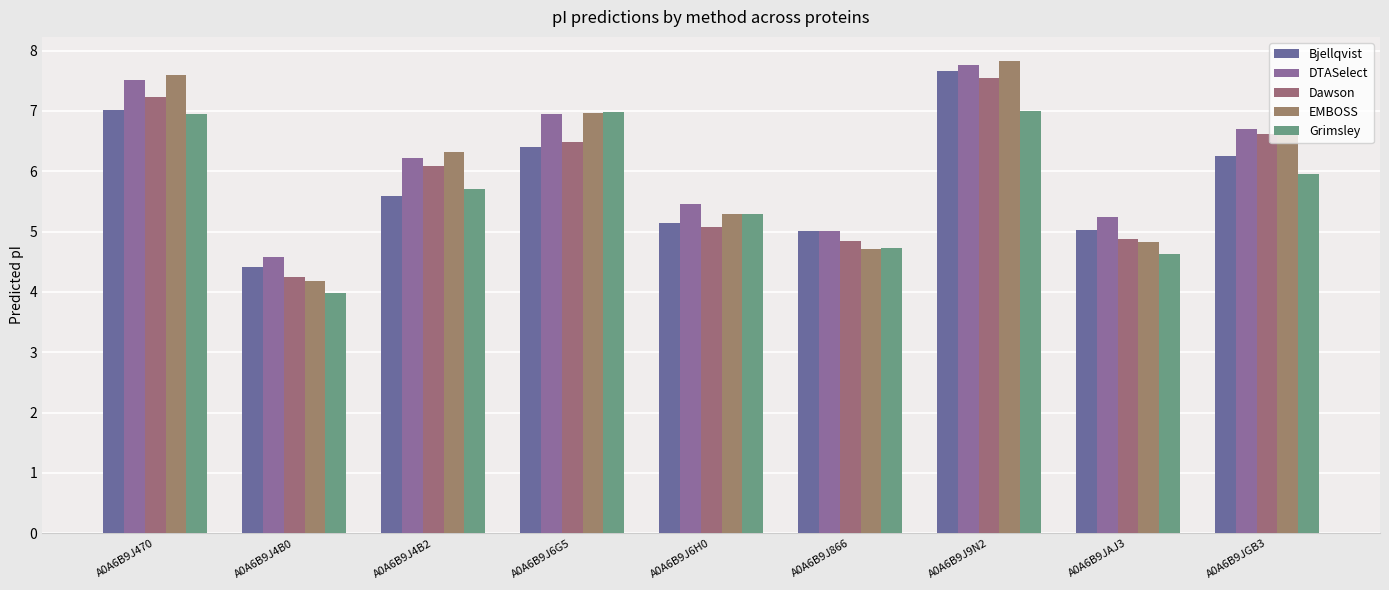

Which series has the largest range (max minus min)?

EMBOSS